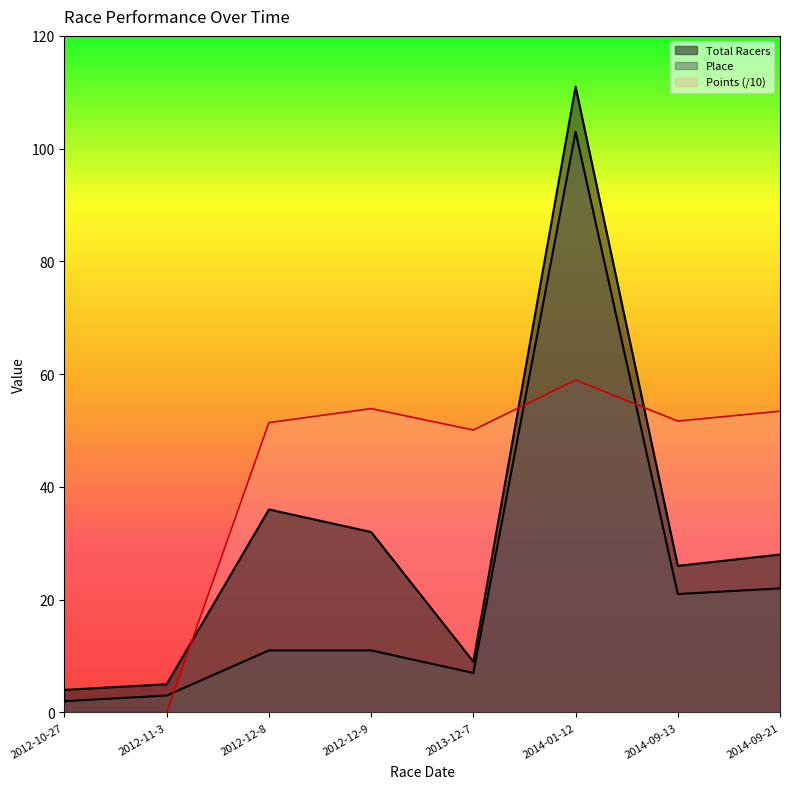

What is the label of the 1st point from the left?

2012-10-27